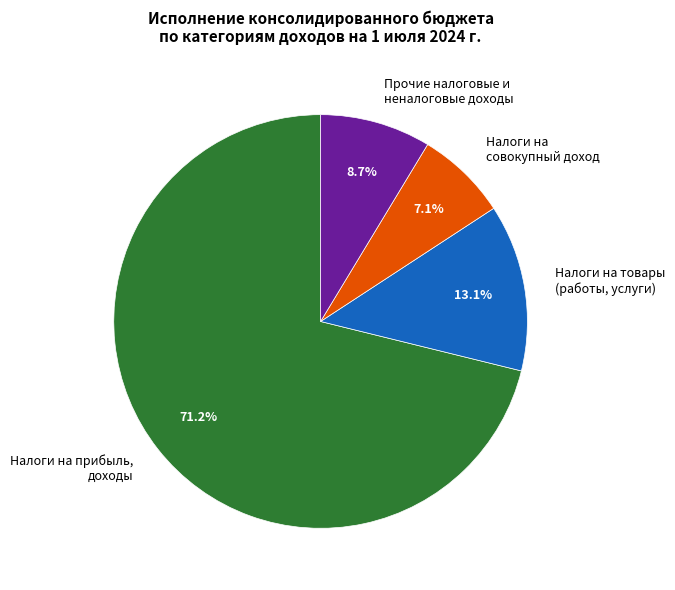

Which has a higher value, Налоги на совокупный доход or Прочие налоговые и неналоговые доходы?

Прочие налоговые и неналоговые доходы